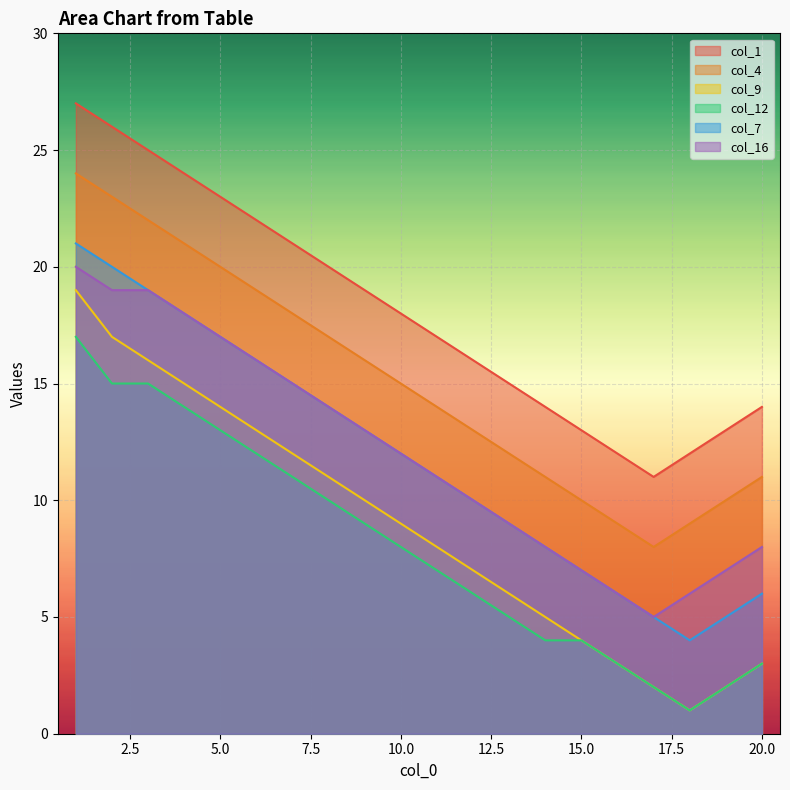

In col_16, how many points are lower than both neighbors (excluding endpoints)?

1